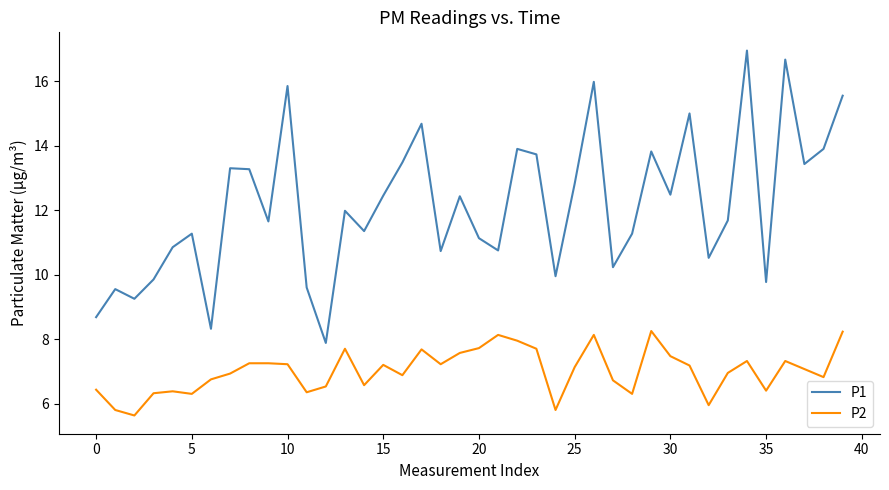

Rank the series by their maximum value, from highest to lowest.

P1, P2